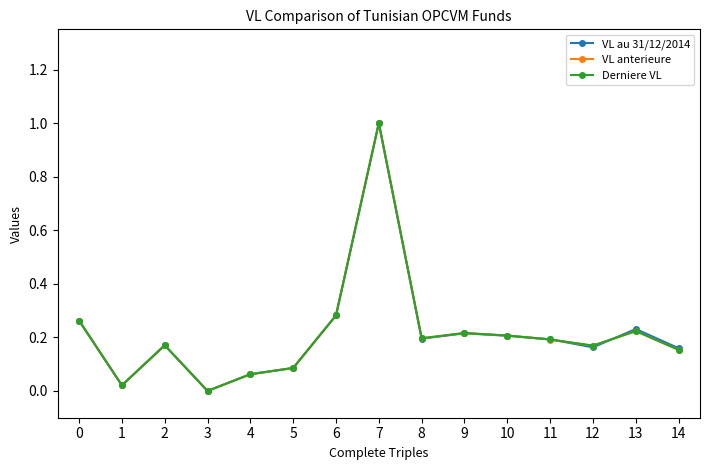

True or false: Derniere VL has more than 0 points higher than both neighbors.

True